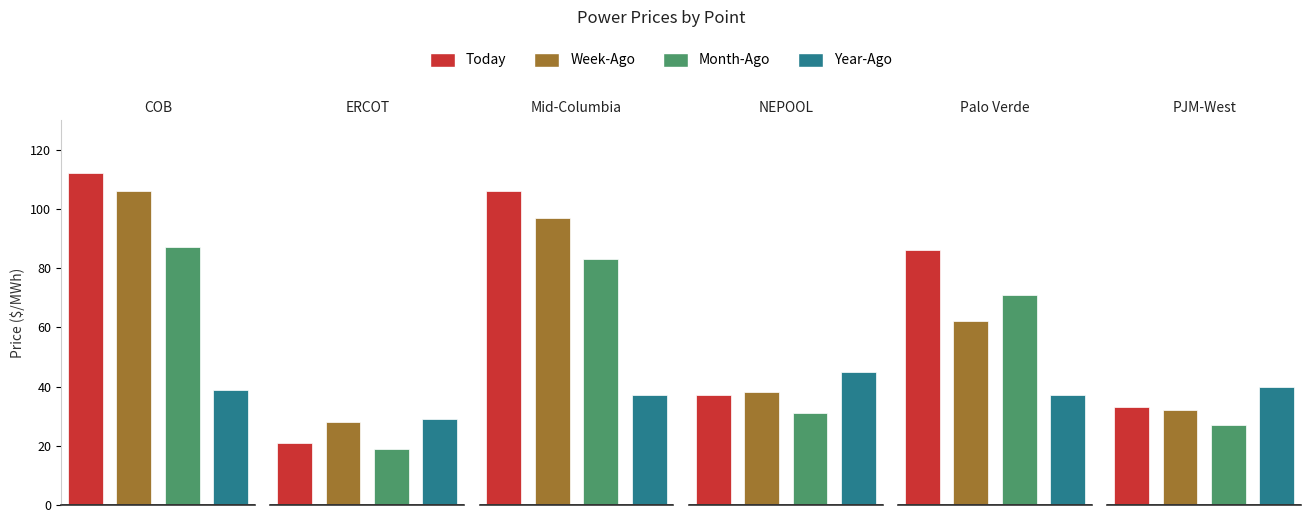

Rank the categories by Today value from highest to lowest.

COB, Mid-Columbia, Palo Verde, NEPOOL, PJM-West, ERCOT